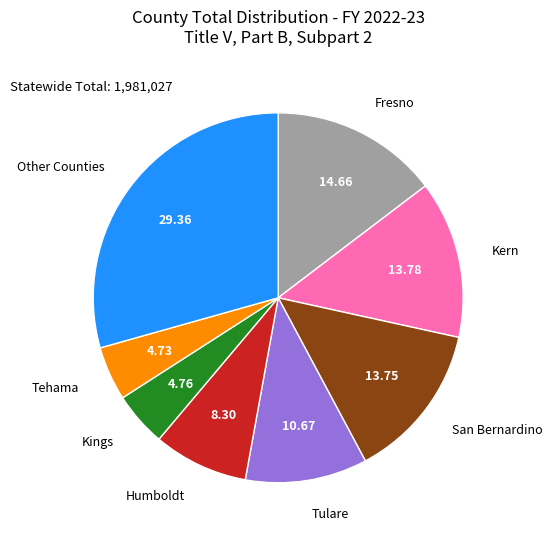

Which slice is the largest?

Other Counties